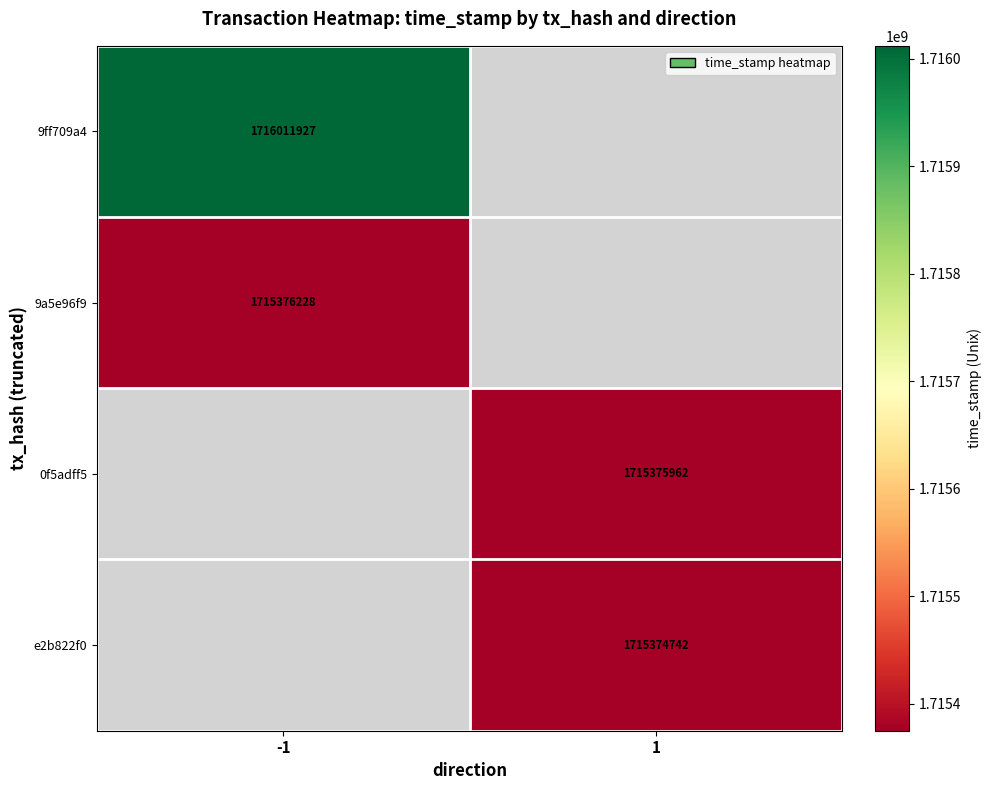

The 9a5e96f9 series shows 1715376228 at -1. True or false?

True